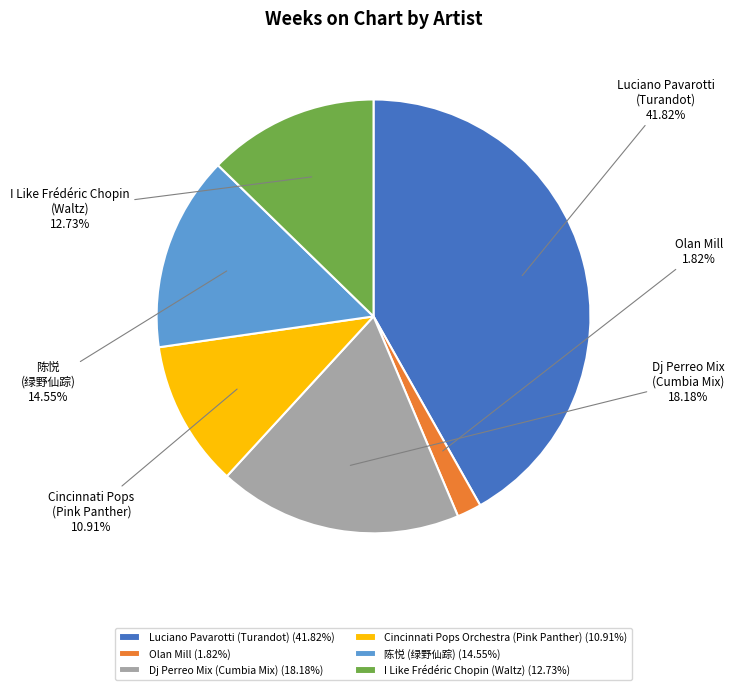

How many segments does this pie chart have?

6